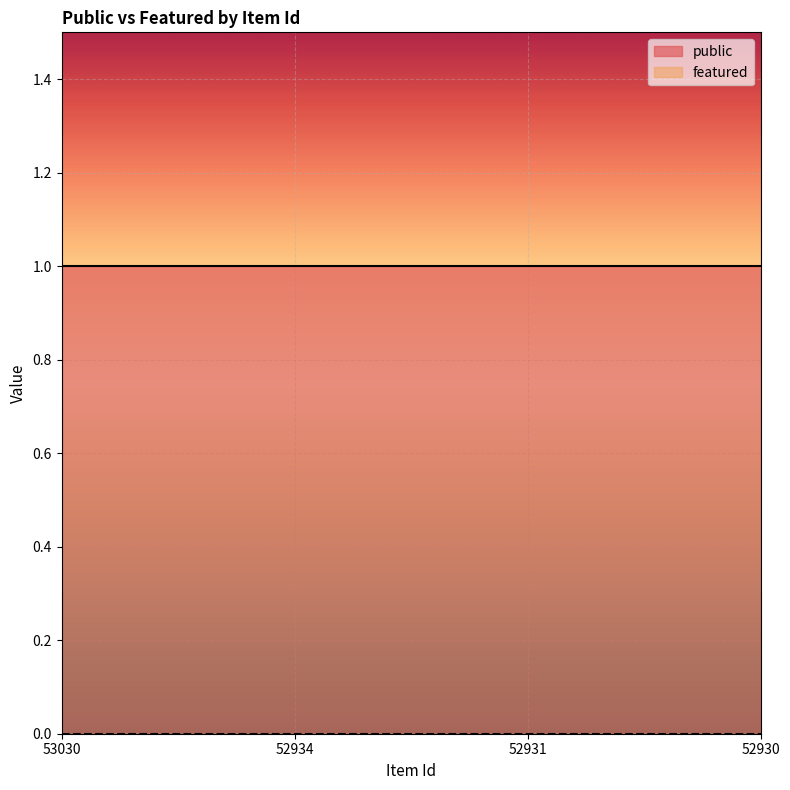

True or false: public has more than 2 interior local peaks.

False